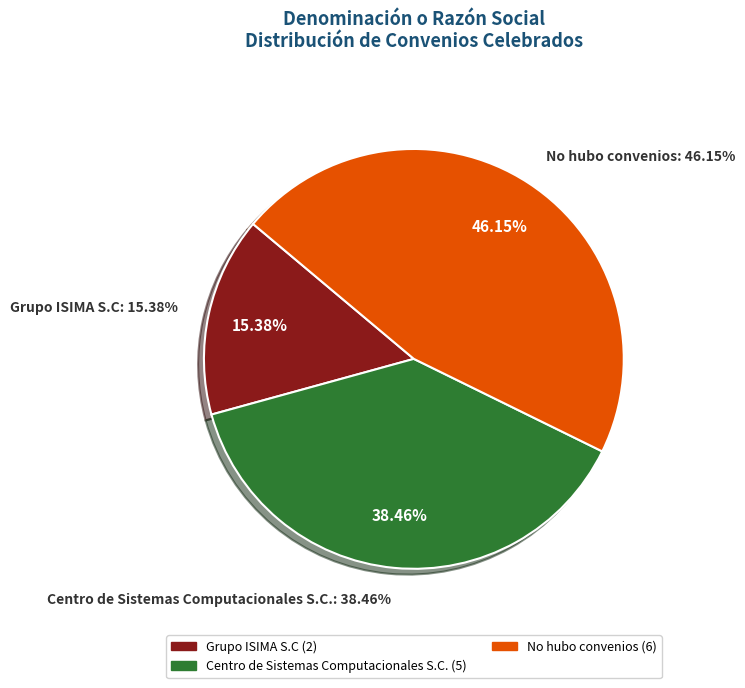

What is the smallest slice in the pie chart?

Grupo ISIMA S.C